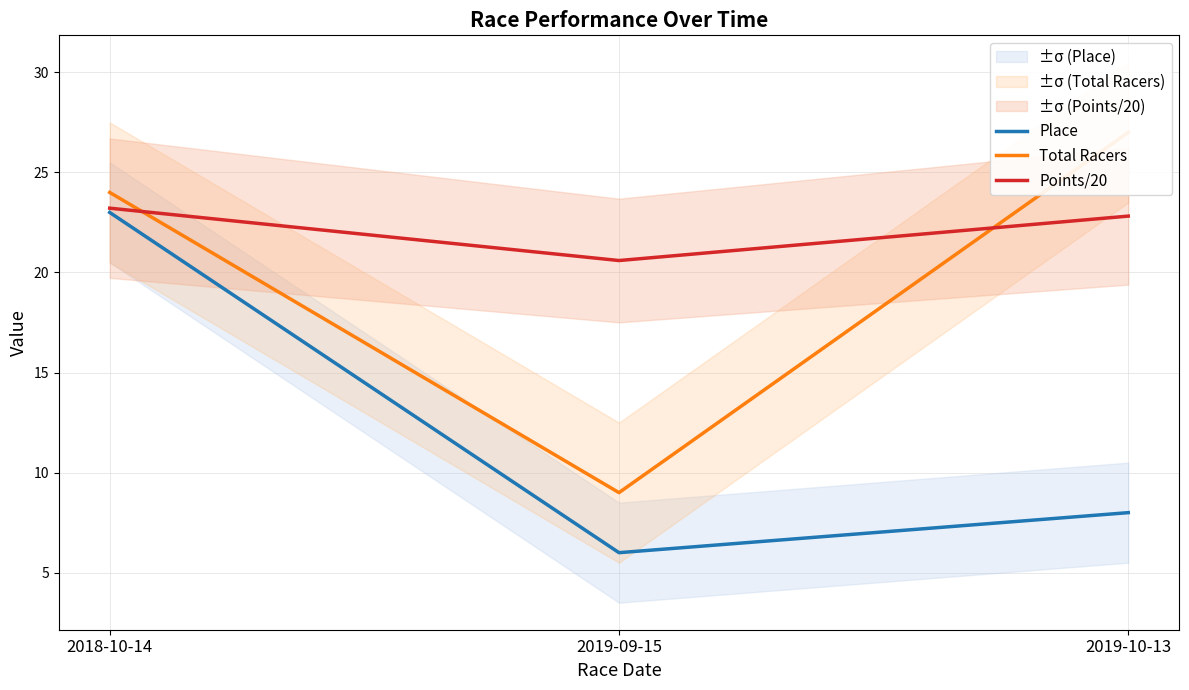

What is the value of the Place point at the 3rd from the left?

8.0